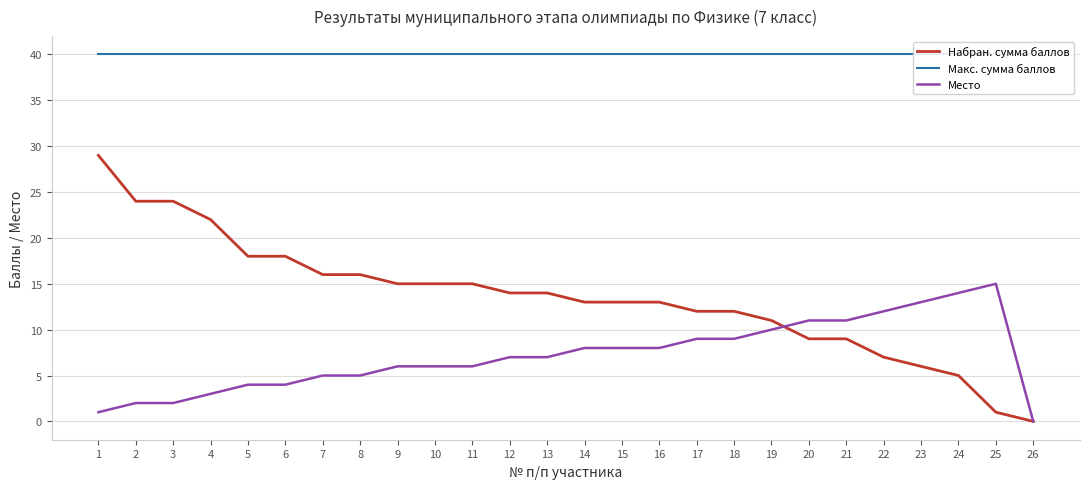

What is the greatest value displayed?

40